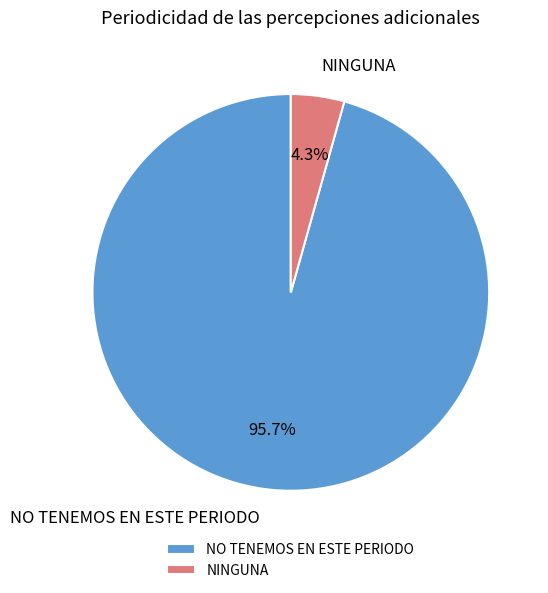

Which category has the smallest portion of the pie?

NINGUNA